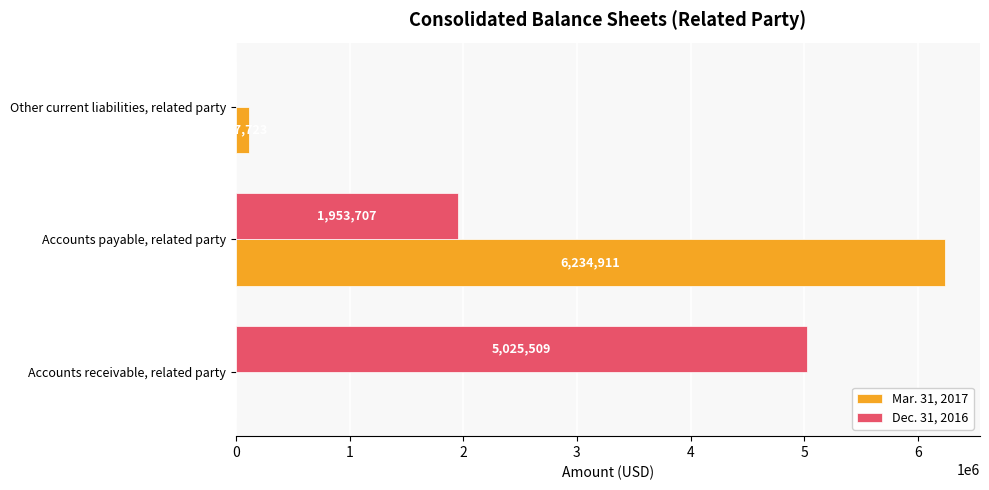

True or false: Mar. 31, 2017 has a value of 3678326 at Accounts receivable, related party.

False